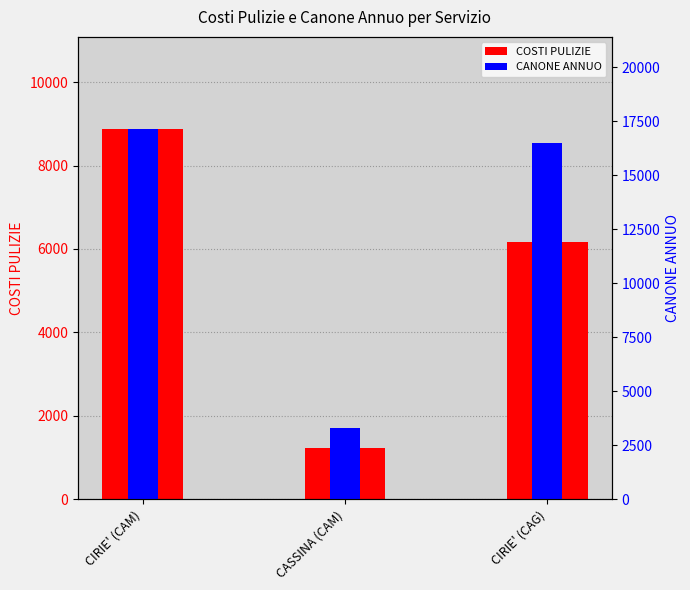

What position from the right is CIRIE' (CAM)?

3